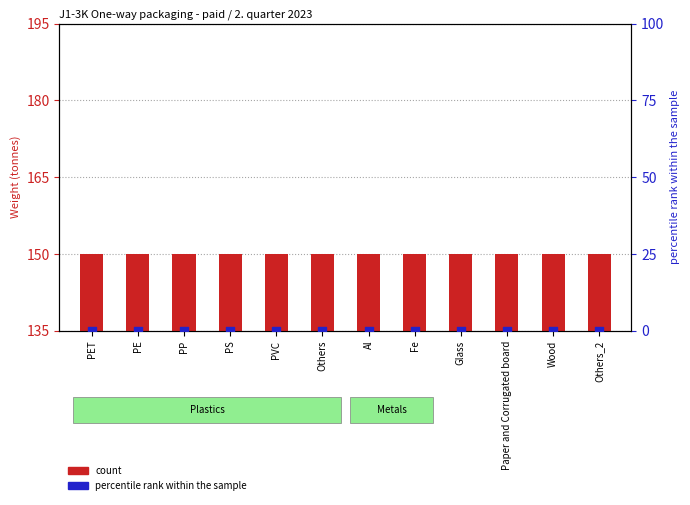

Is the value of percentile rank within the sample at Fe greater than the value of count at PS?

No